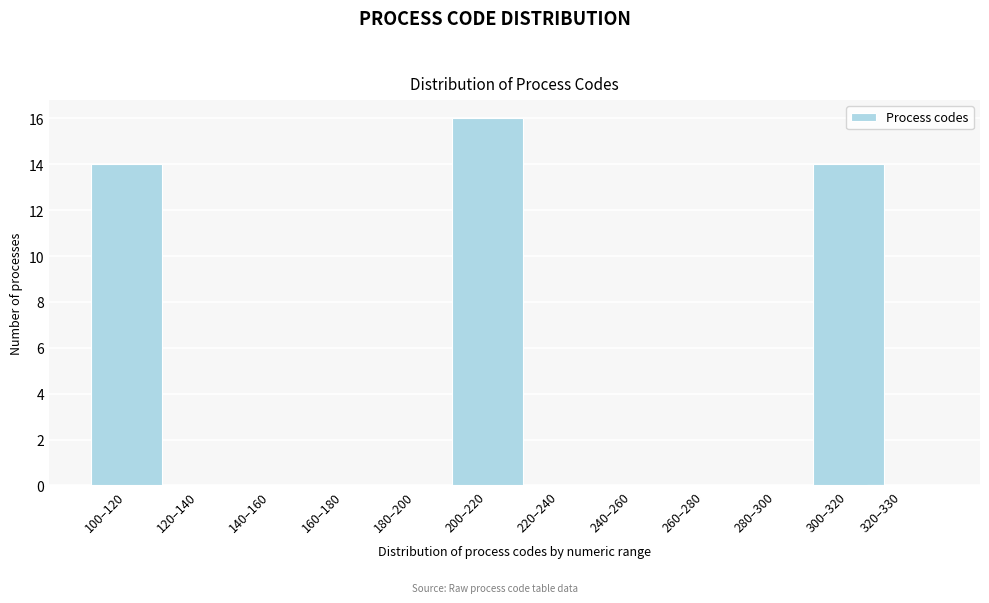

Reading left to right, transcribe all the data shown in this chart.

100–120=14	120–140=0	140–160=0	160–180=0	180–200=0	200–220=16	220–240=0	240–260=0	260–280=0	280–300=0	300–320=14	320–330=0